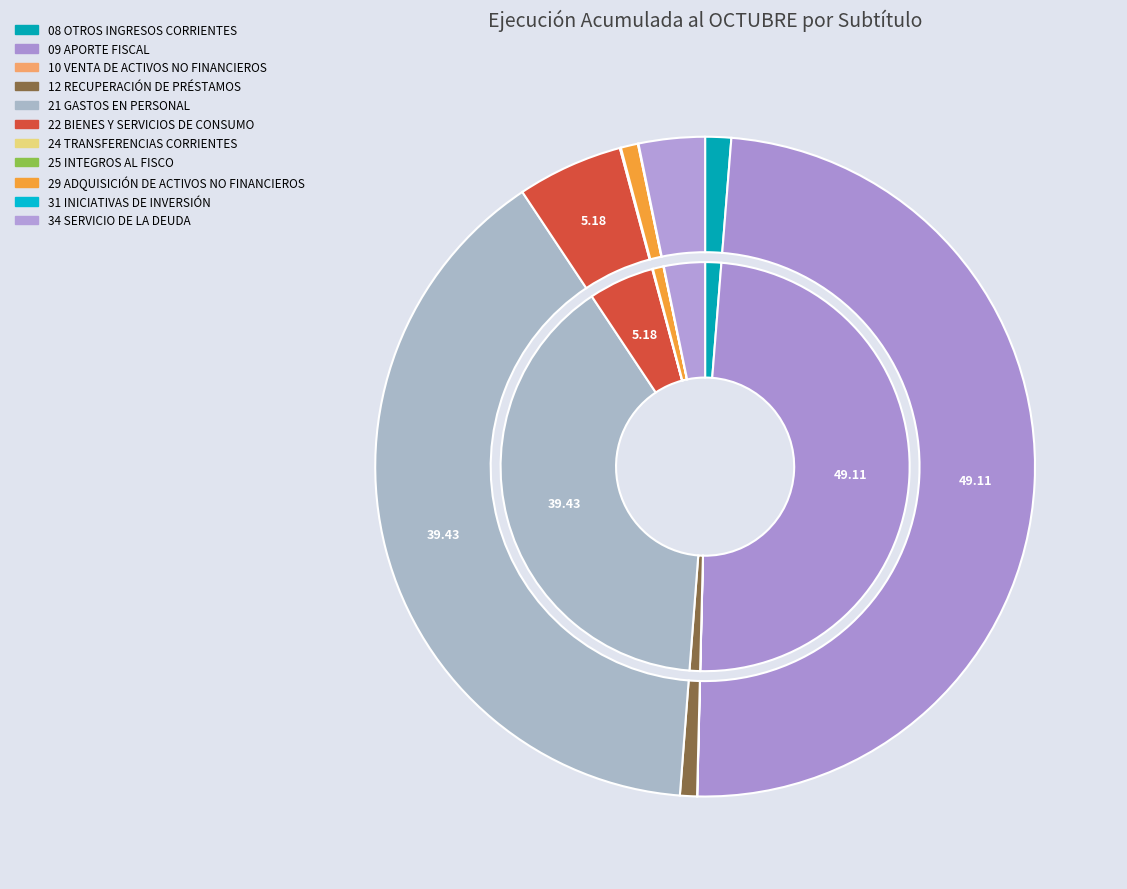

Count the number of slices in the pie.

11